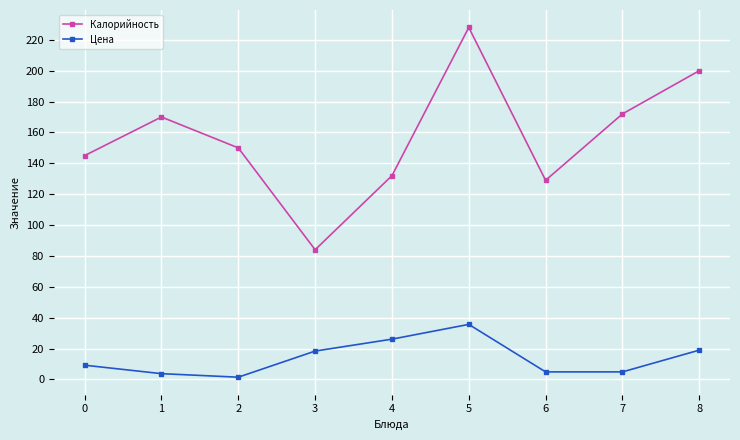

The value of Калорийность at 1 is 170.0. True or false?

True